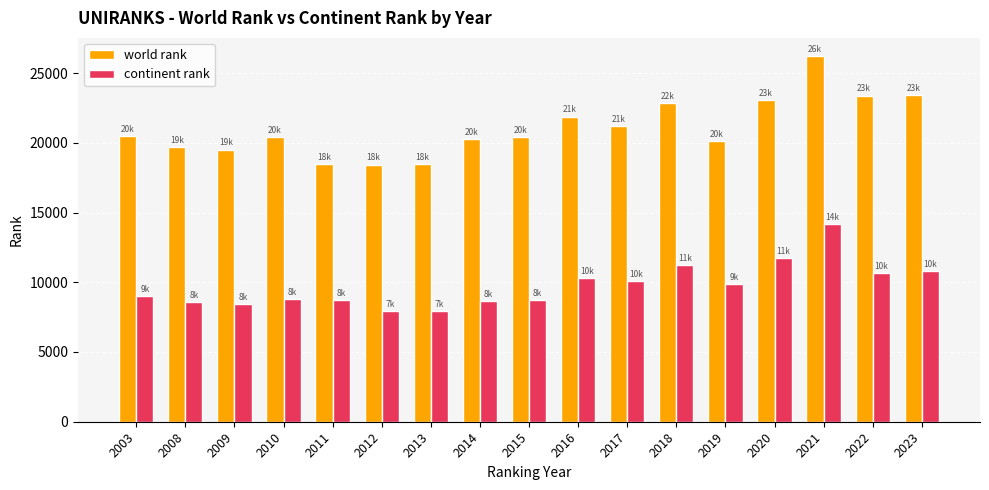

The value of world rank at 2017 is 12903. True or false?

False